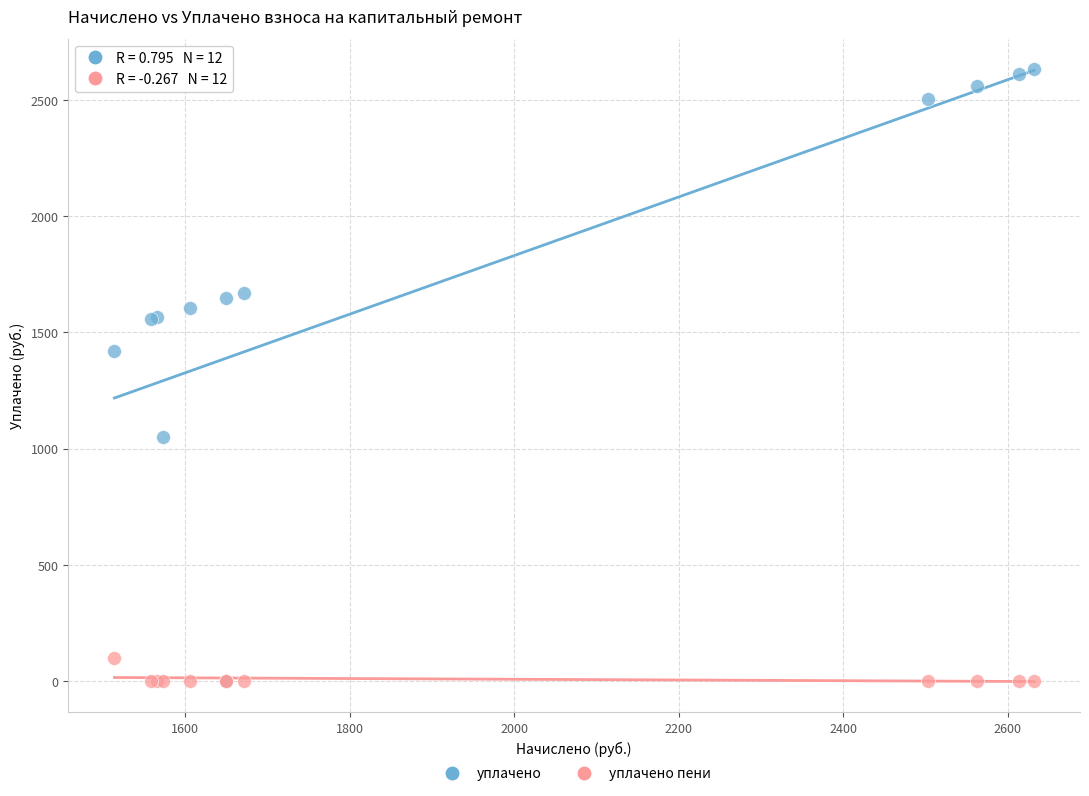

In the уплачено series, what Y value is closest to 1316?

1419.9